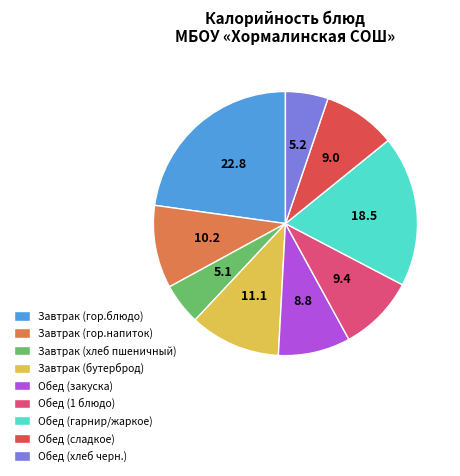

Is it true that Обед (1 блюдо) is 2% of the pie?

False